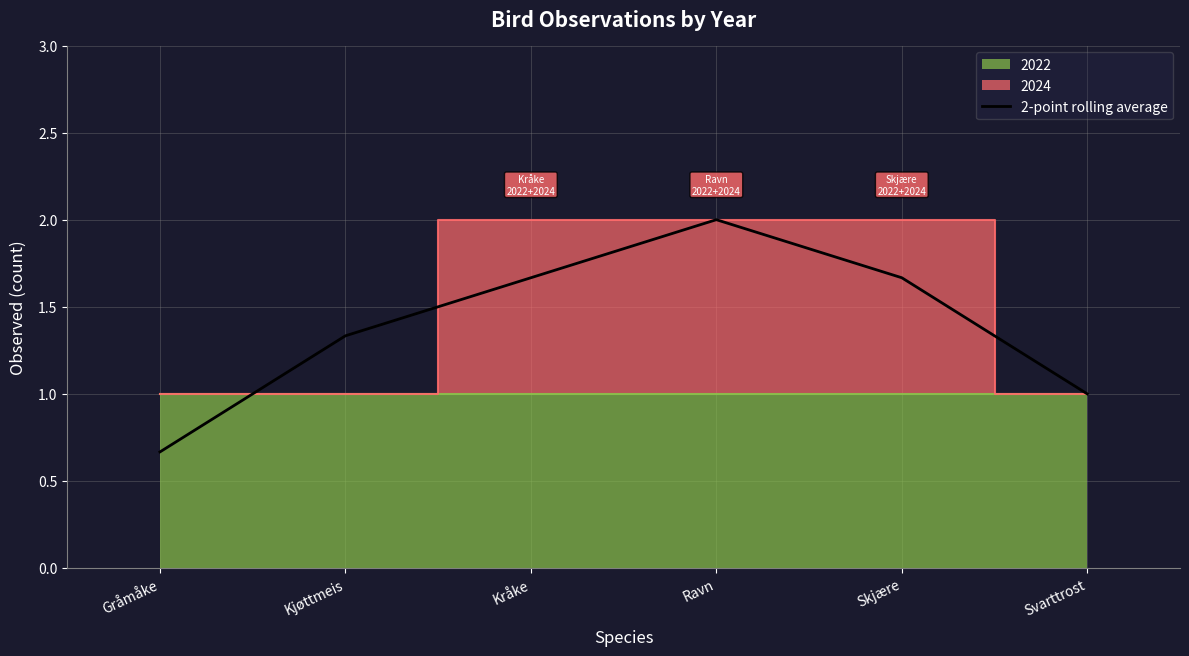

What is the label of the 6th point from the left?

Svarttrost